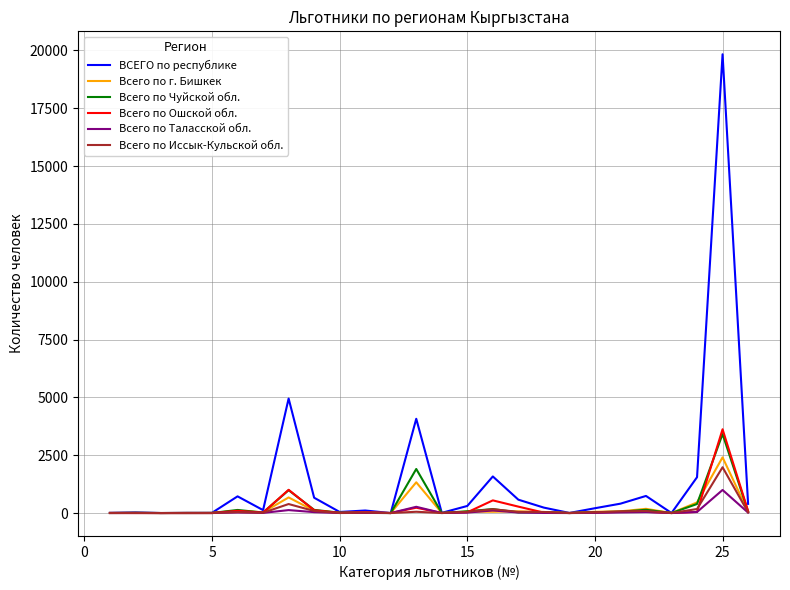

True or false: Всего по Ошской обл. and Всего по г. Бишкек intersect in this chart.

True